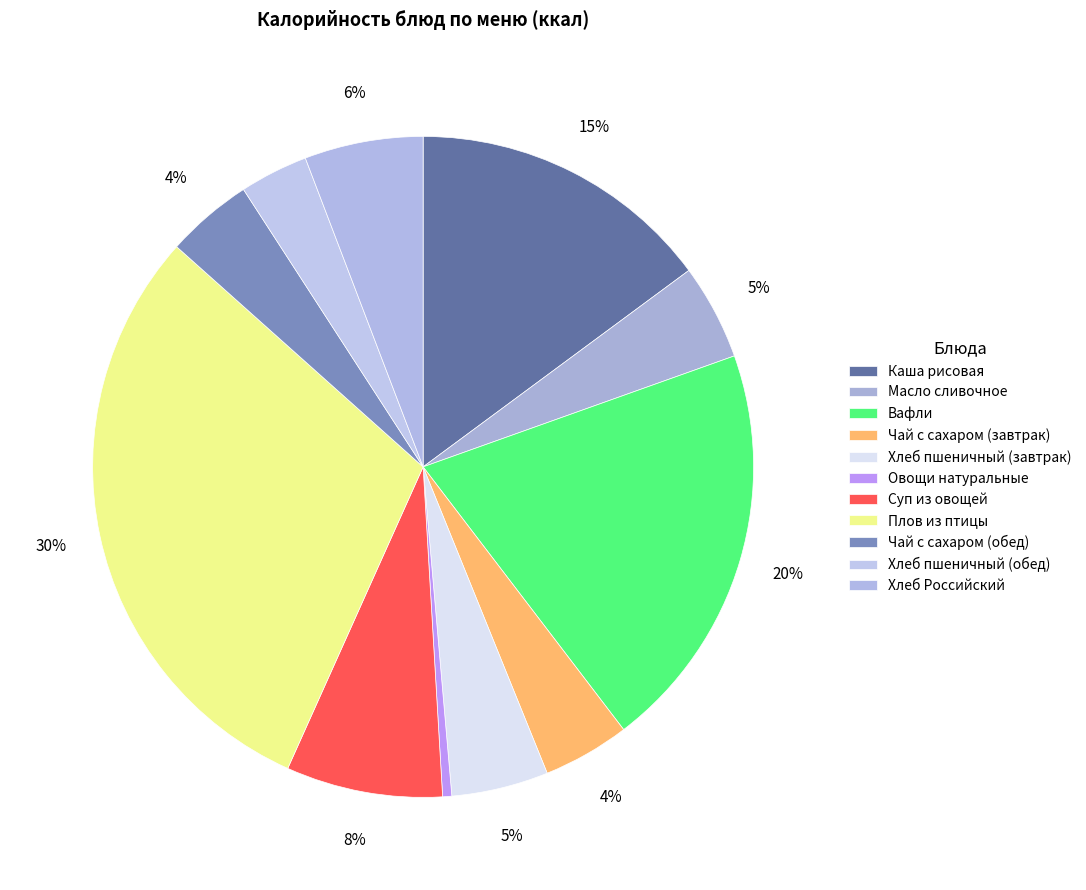

How many segments does this pie chart have?

11